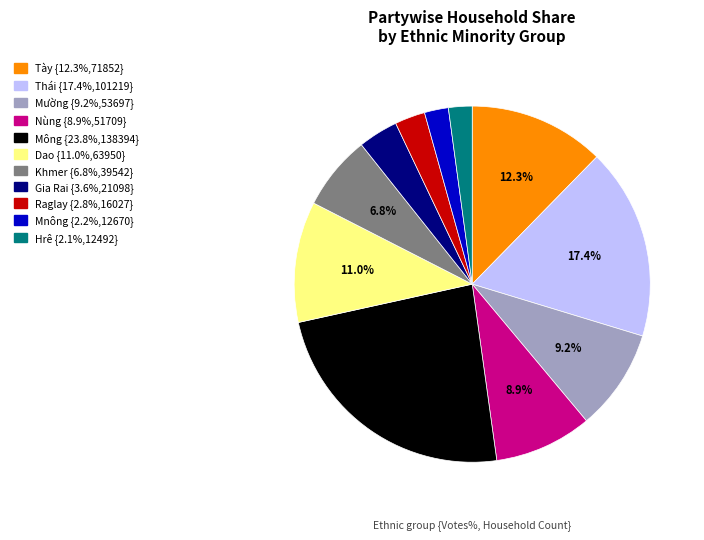

Is Khmer the majority of the pie?

No